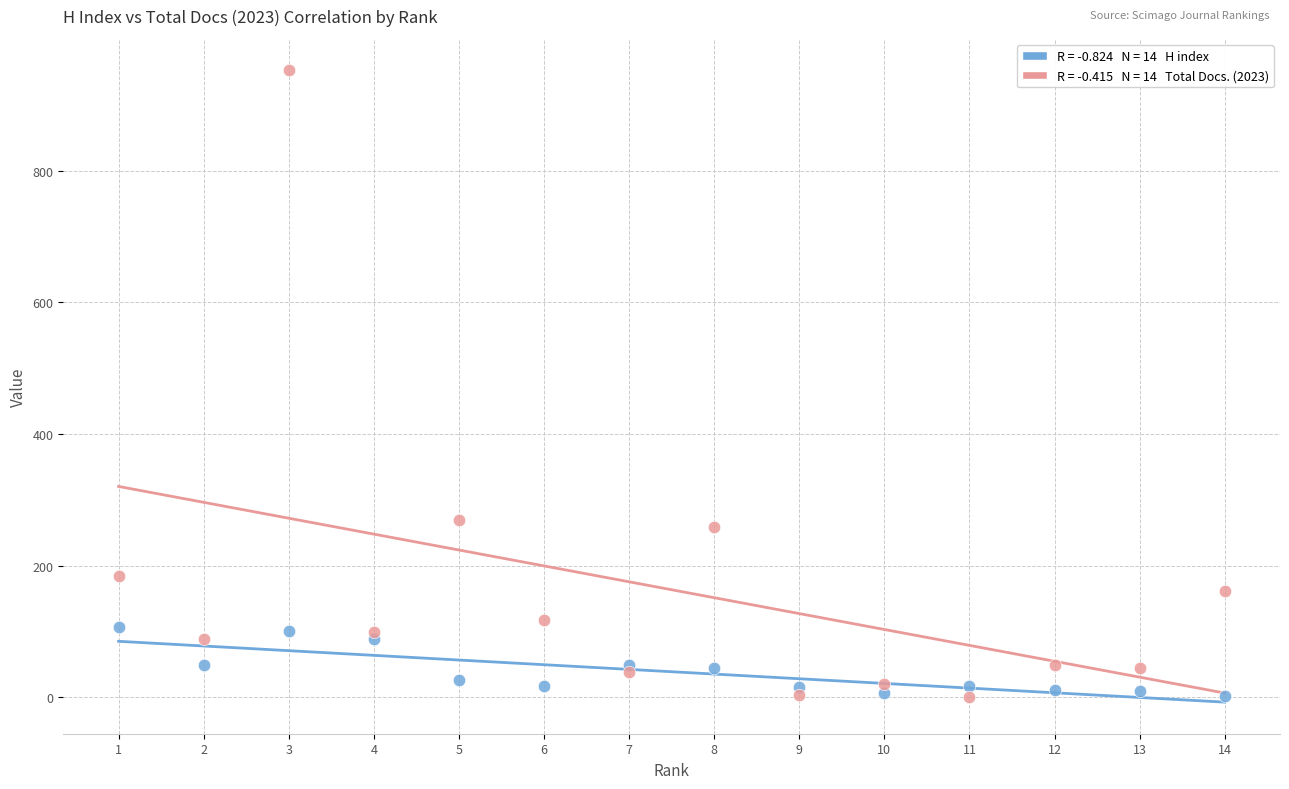

Across all series, what Y value is closest to 476?

270